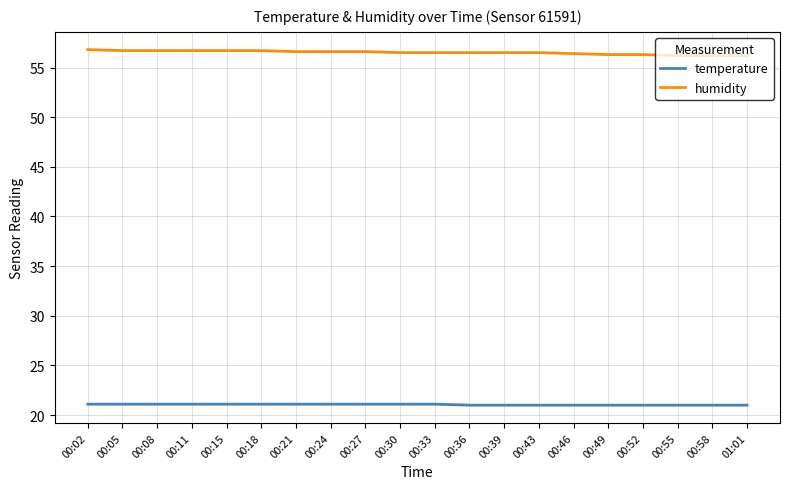

The value of humidity at 00:55 is 56.2. True or false?

True